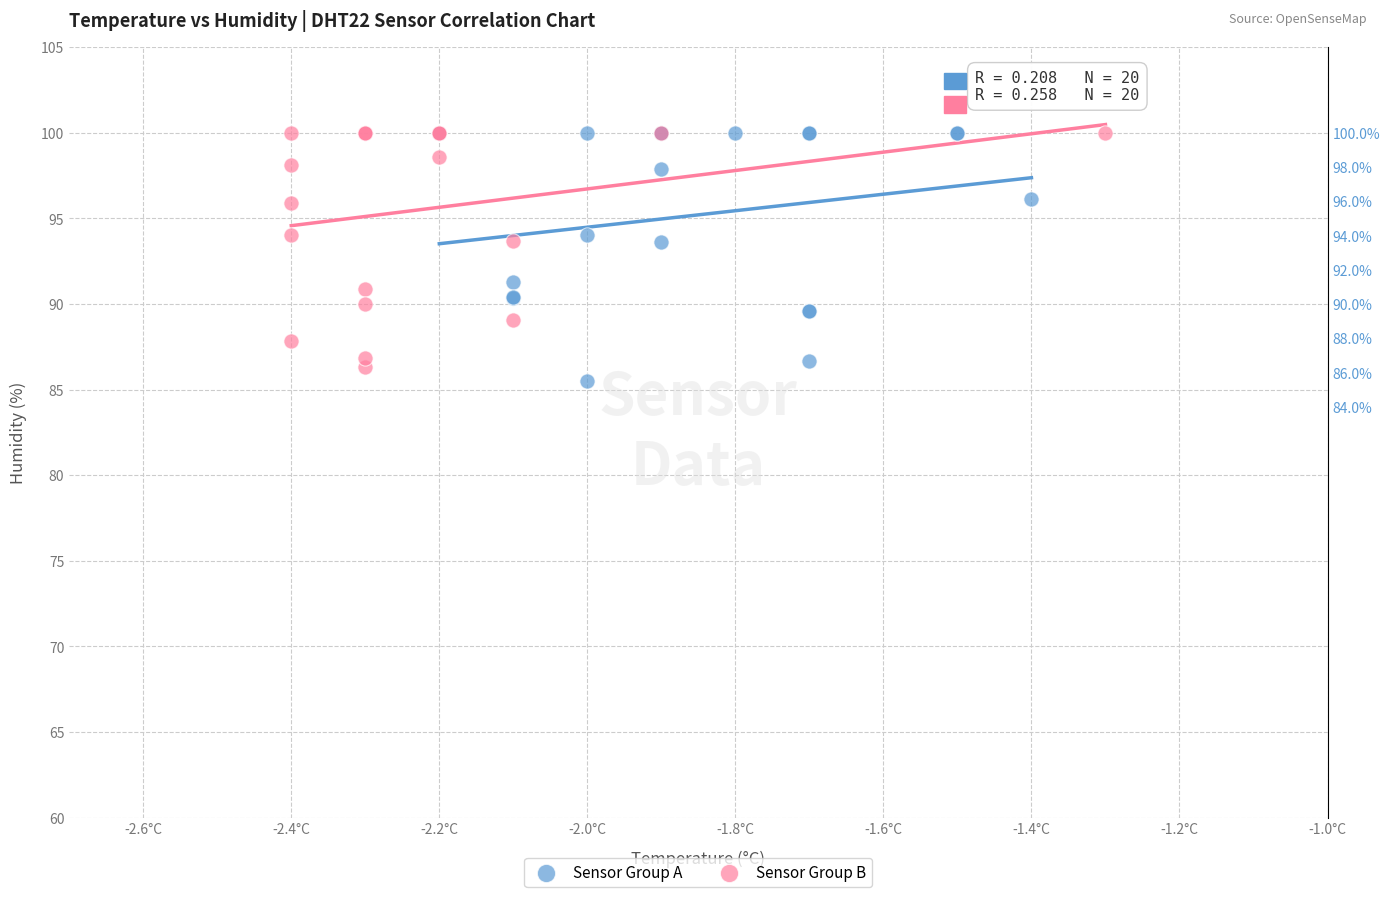

What are all the series names shown in the legend?

Sensor Group A, Sensor Group B